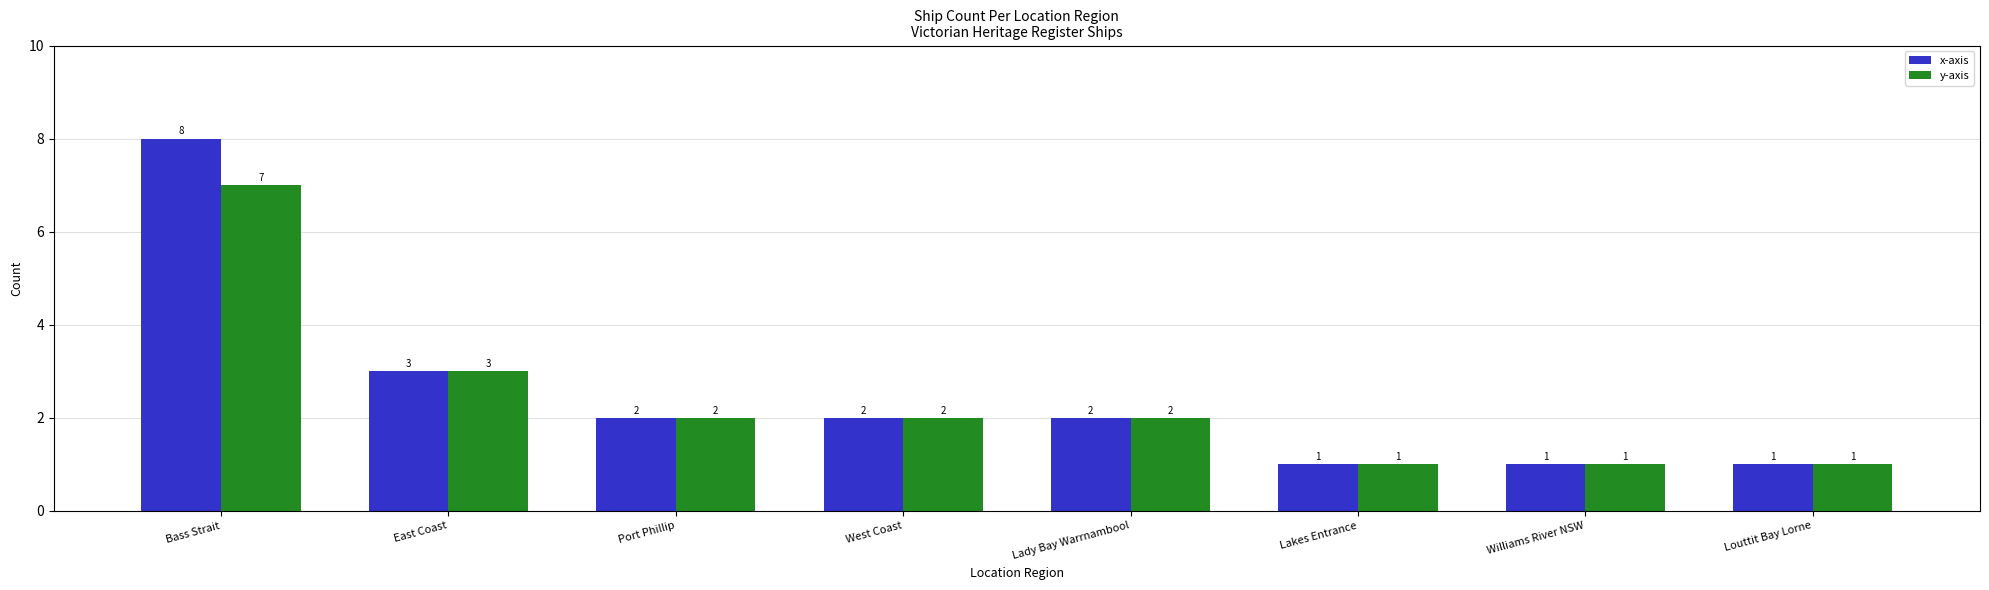

List the series in order of their peak value, lowest first.

y-axis, x-axis